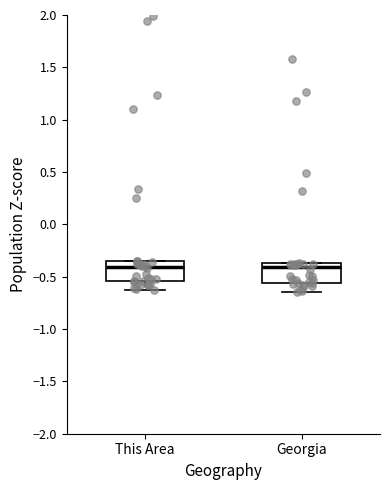

Where is the upper edge of the box for Georgia on the y-axis? The values are not printed on the chart, so give them approximately, as read against the axis.

-0.35